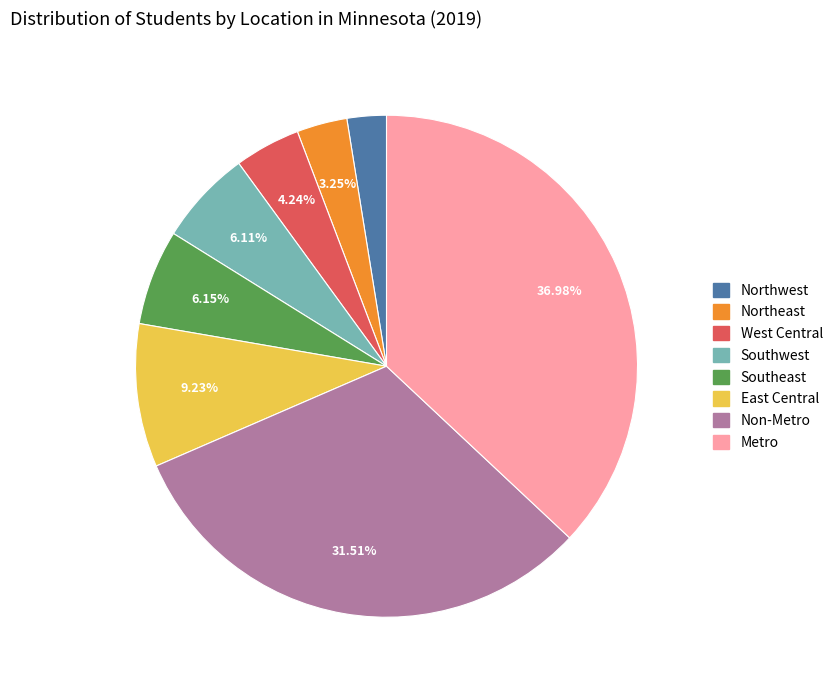

How many segments does this pie chart have?

8